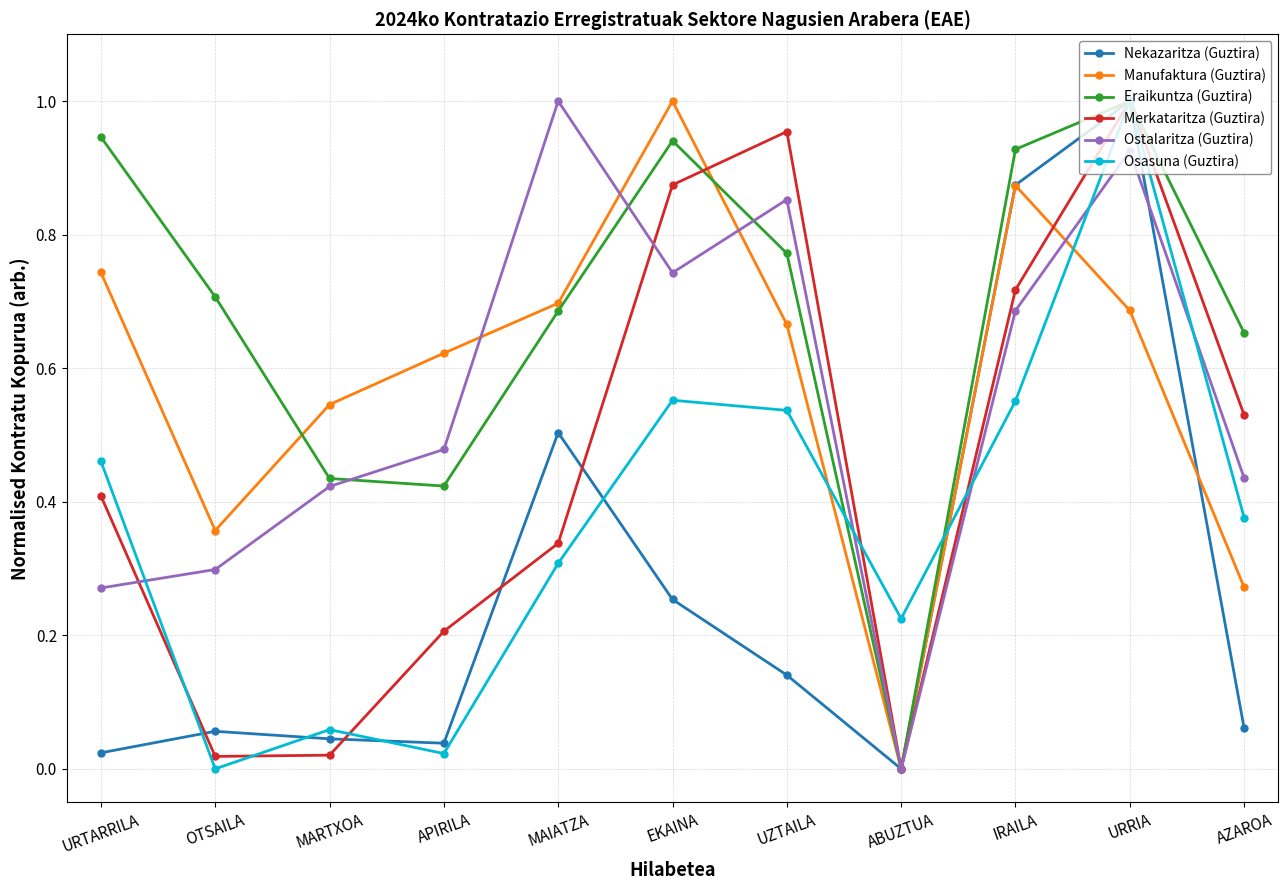

What is the total value across all series at IRAILA?

4.6